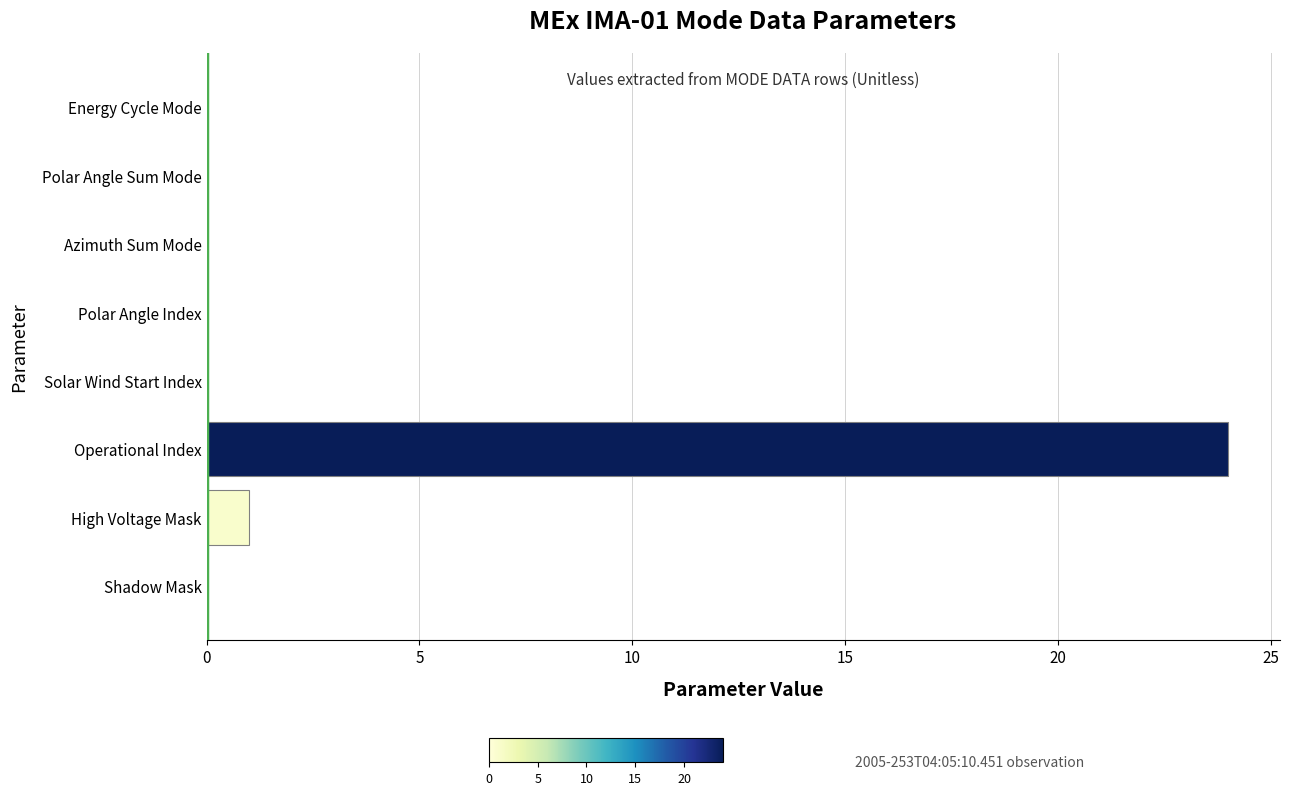

Which category has the highest value across all series?

Operational Index